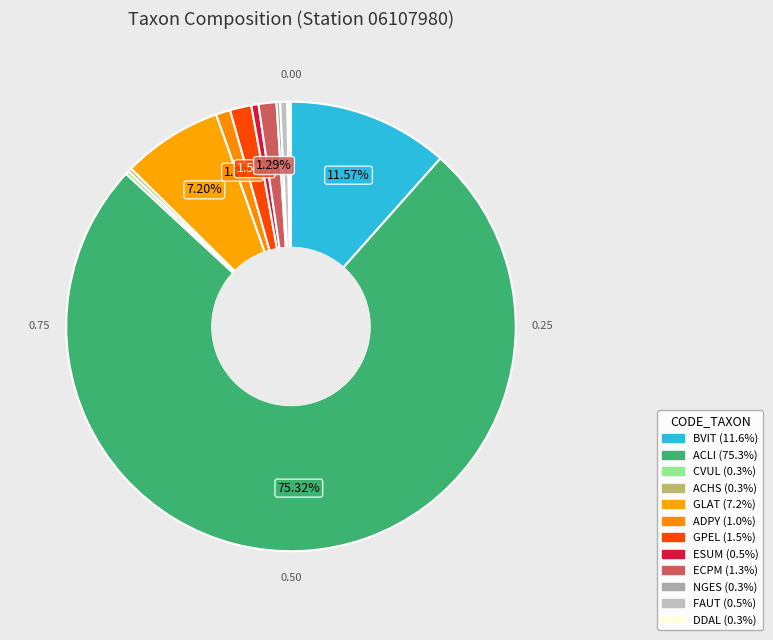

What is the largest slice in the pie chart?

ACLI